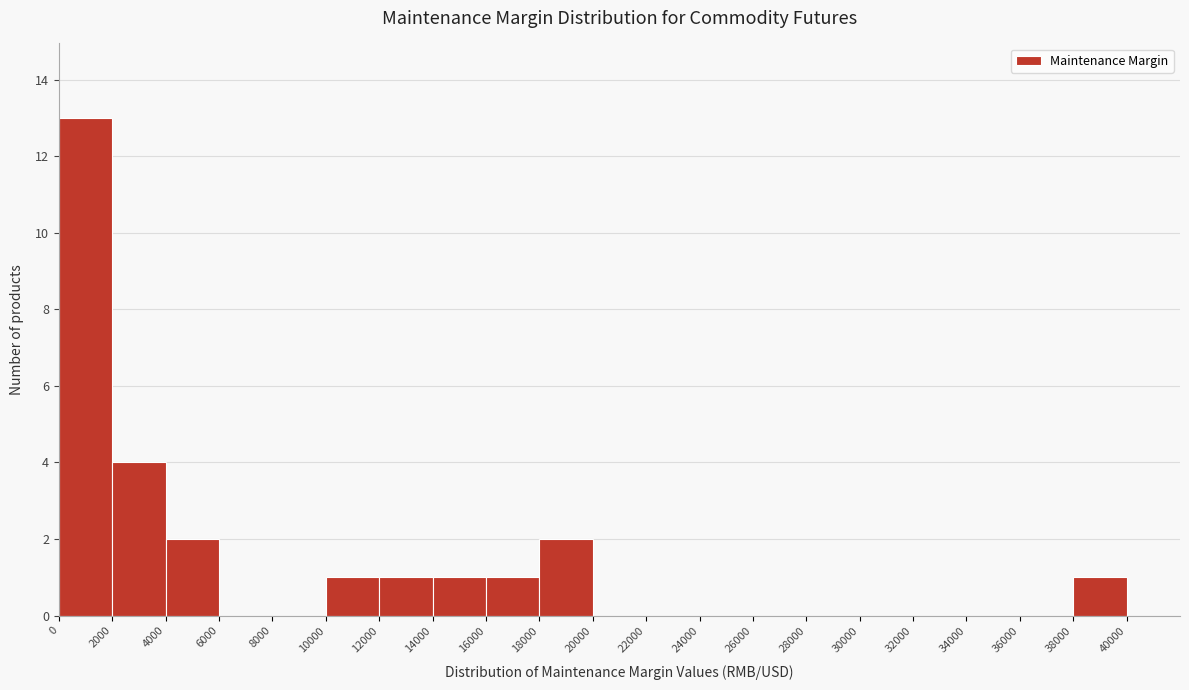

Reading left to right, transcribe this chart: for each bar, give the range it covers on the x-axis and its height. The values are not printed on the chart, so give them approximately, as read against the axis.

0 to 2000: 13
2000 to 4000: 4
4000 to 6000: 2
6000 to 8000: 0
8000 to 10000: 0
10000 to 12000: 1
12000 to 14000: 1
14000 to 16000: 1
16000 to 18000: 1
18000 to 20000: 2
20000 to 22000: 0
22000 to 24000: 0
24000 to 26000: 0
26000 to 28000: 0
28000 to 30000: 0
30000 to 32000: 0
32000 to 34000: 0
34000 to 36000: 0
36000 to 38000: 0
38000 to 40000: 1
40000 to 42000: 0